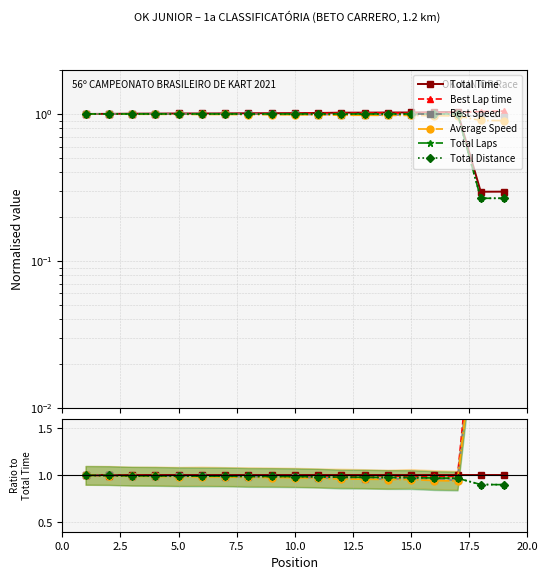

Is the value of Best Speed at 17 greater than the value of Average Speed at 20.0?

Yes